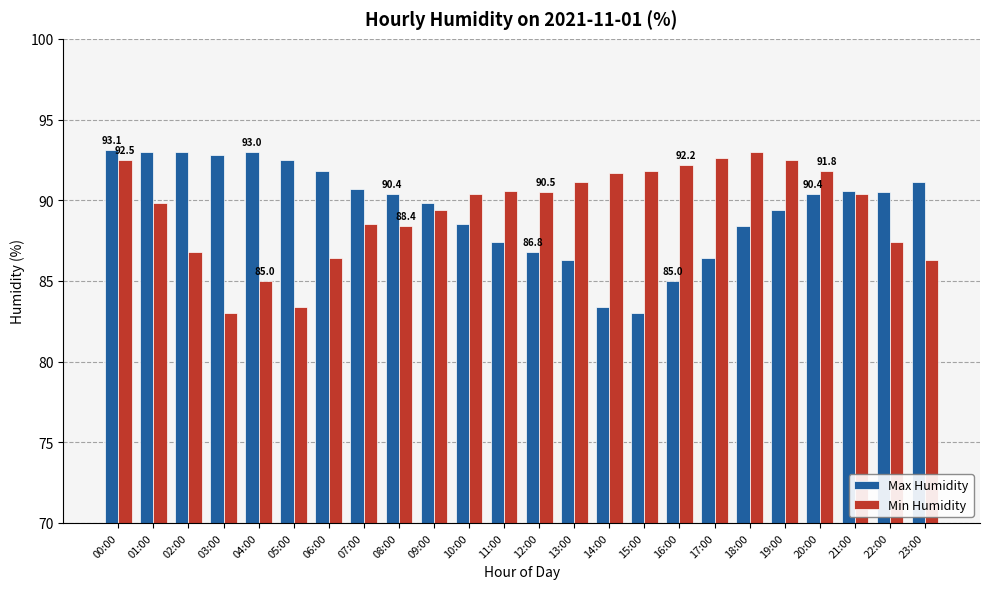

At which category is the sum across all series the highest?

00:00